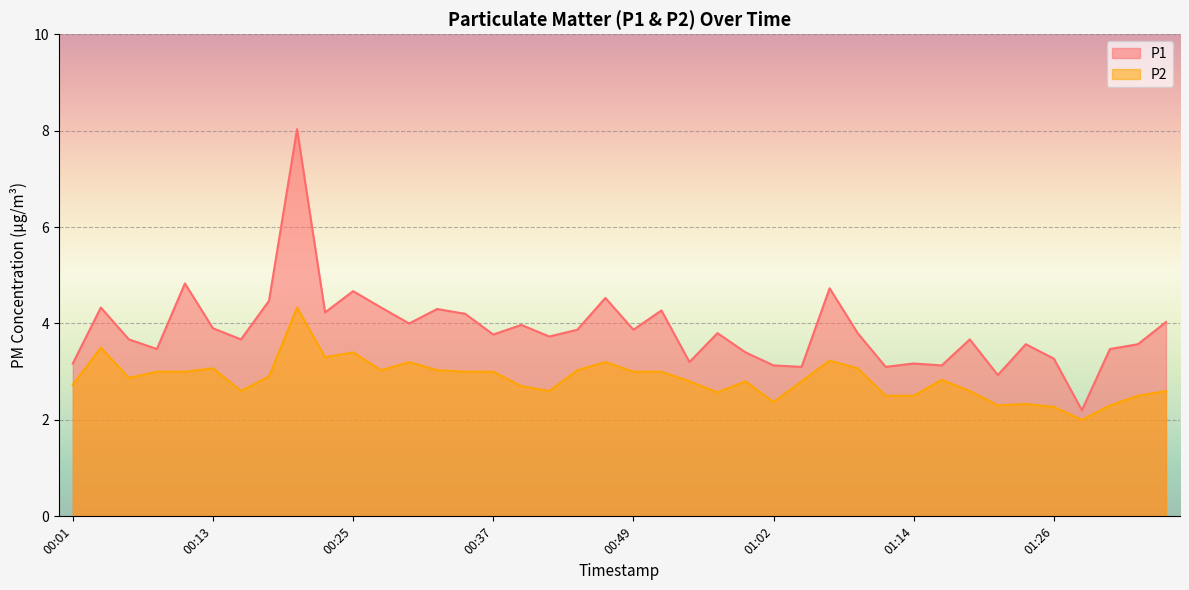

The value of P2 at 00:13 is 3.1. True or false?

True